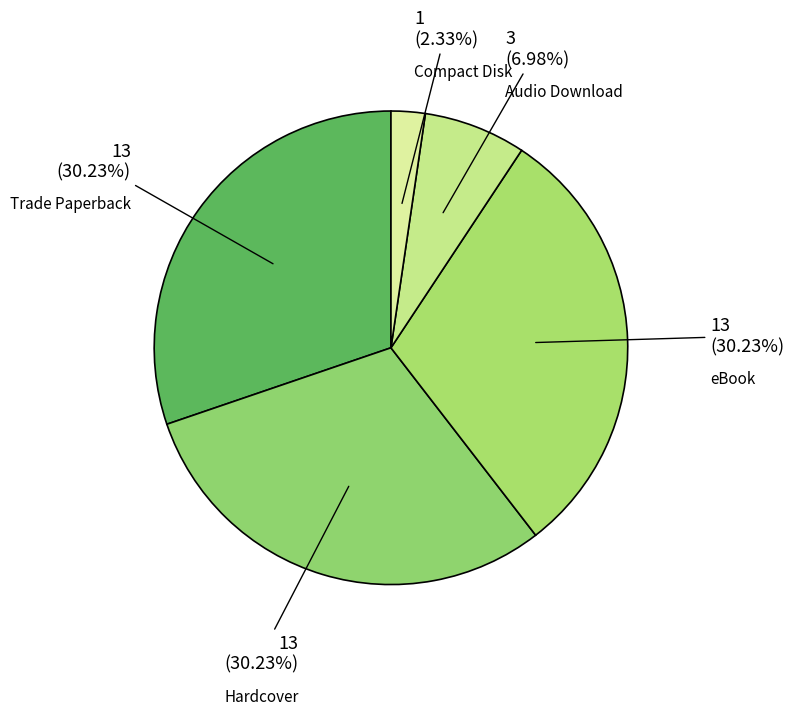

How many slices are in this pie chart?

5